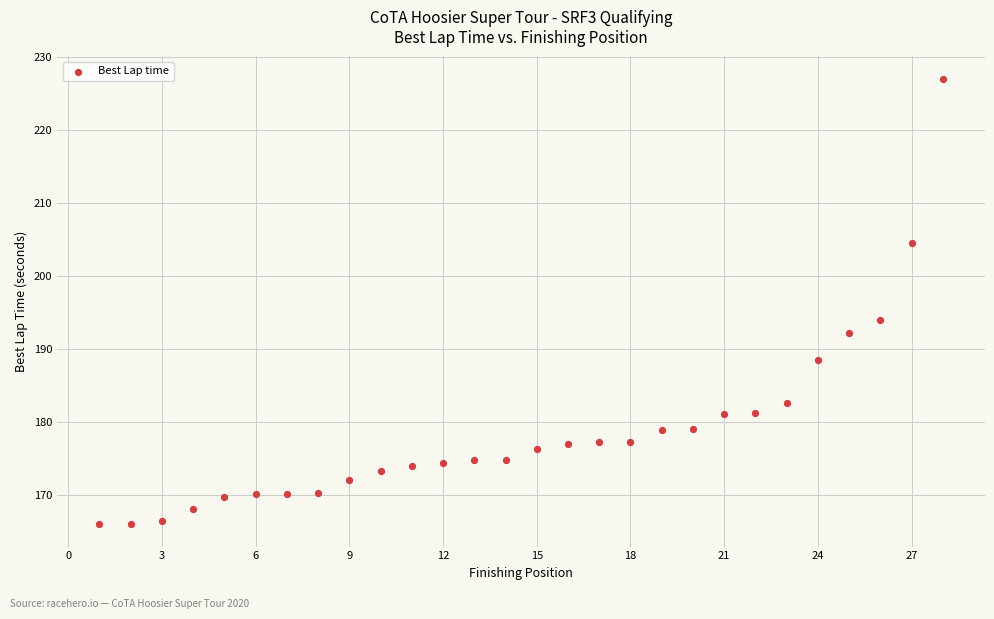

What Y value in the scatter plot is closest to 196?

193.9